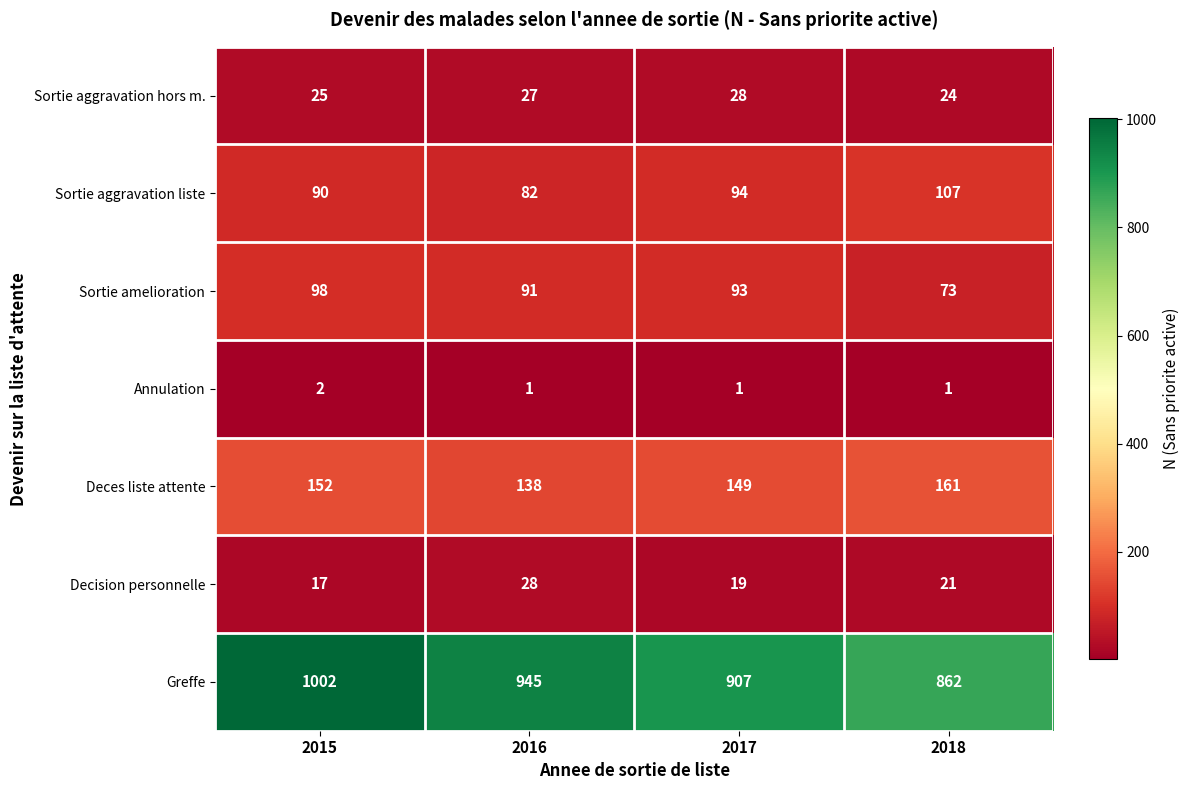

At how many categories does at least one series exceed 360?

4